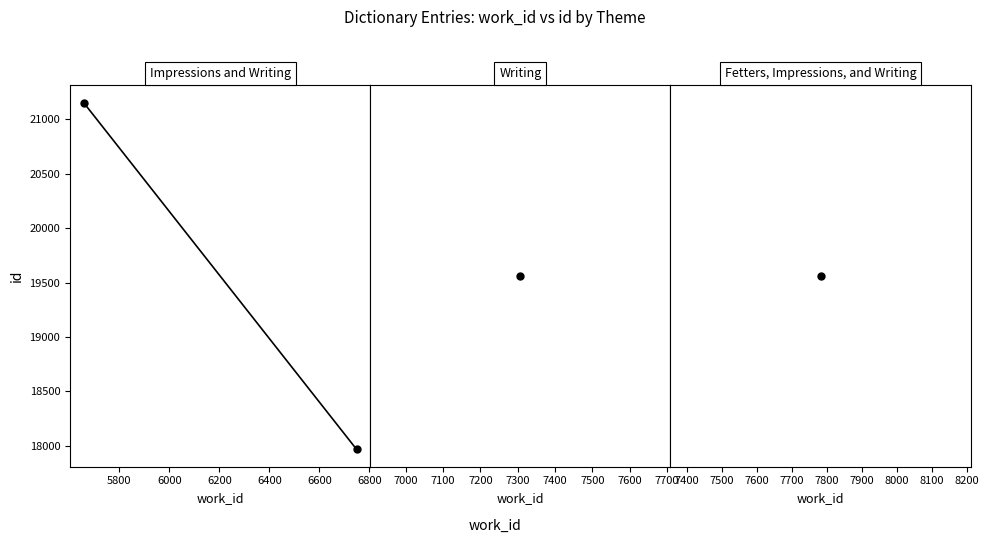

Is this an area chart (filled region under the line)?

No